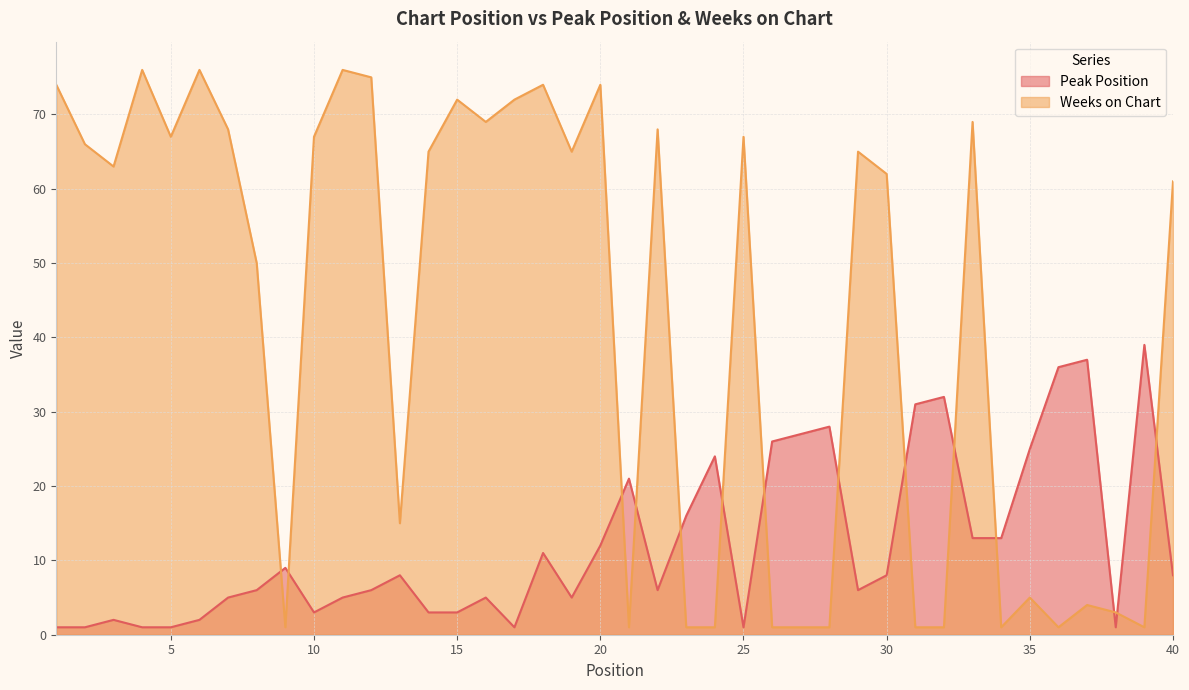

Reading left to right, transcribe all the data shown in this chart.

Peak Position: 1	1	2	1	1	2	5	6	9	3	5	6	8	3	3	5	1	11	5	12	21	6	16	24	1	26	27	28	6	8	31	32	13	13	25	36	37	1	39	8
Weeks on Chart: 74	66	63	76	67	76	68	50	1	67	76	75	15	65	72	69	72	74	65	74	1	68	1	1	67	1	1	1	65	62	1	1	69	1	5	1	4	3	1	61